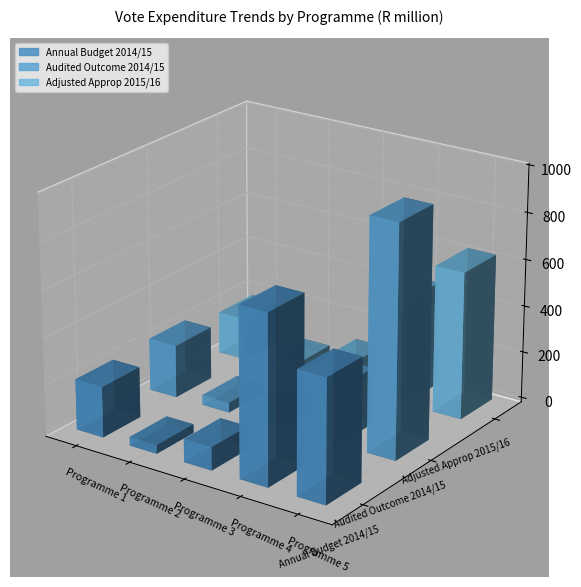

True or false: Annual Budget 2014/15 has a value of 216.4 at Programme 1.

True